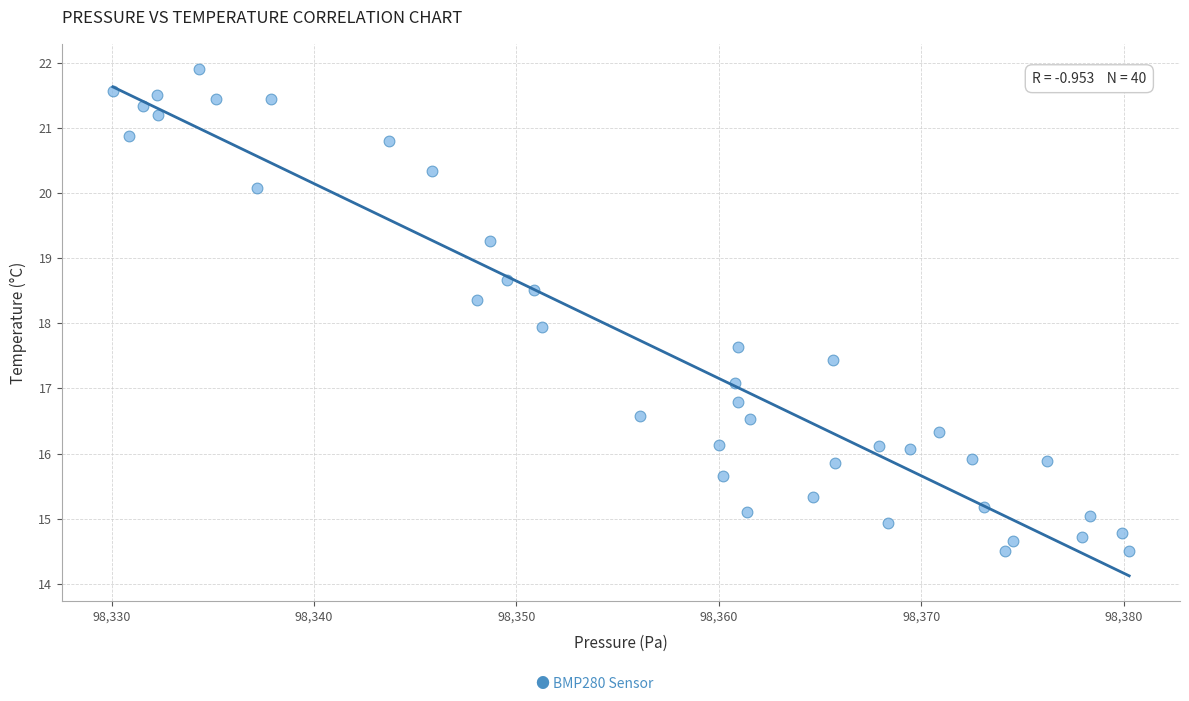

What is the range of X values (max minus min)?

50.2